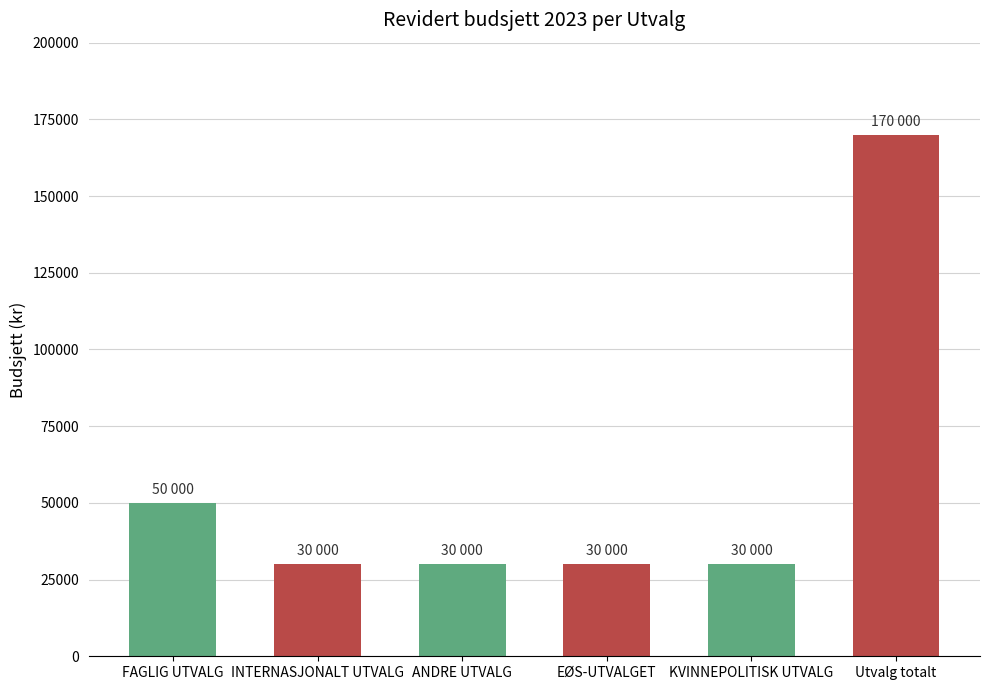

What is the sum of all values?

340000